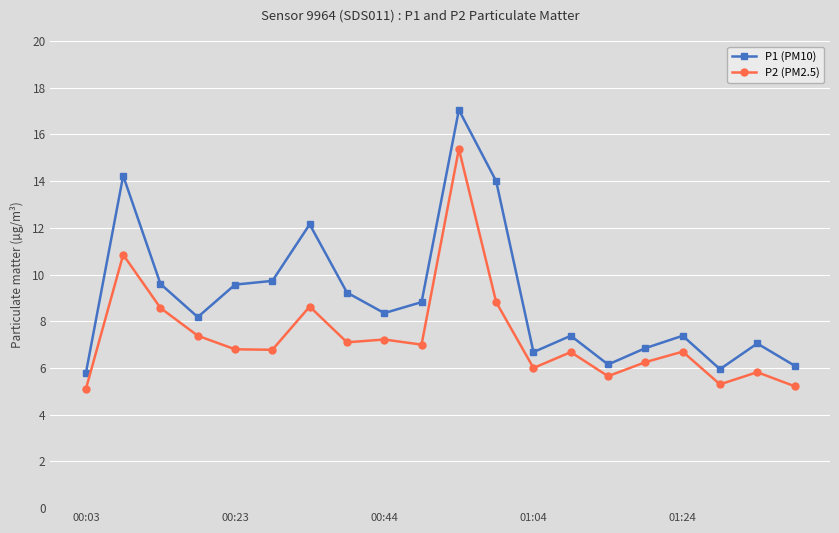

What is the maximum value for P2 (PM2.5)?

15.4